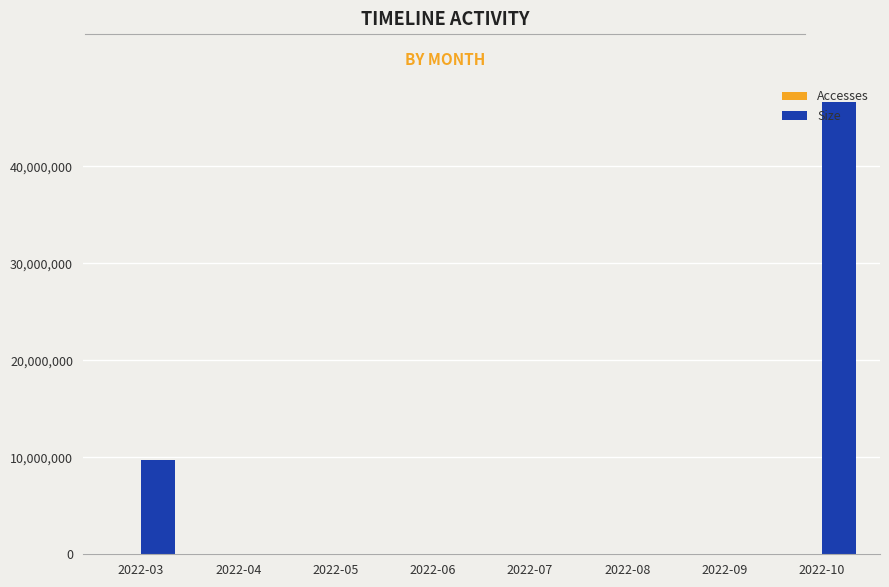

Which series has the widest spread of values?

Size